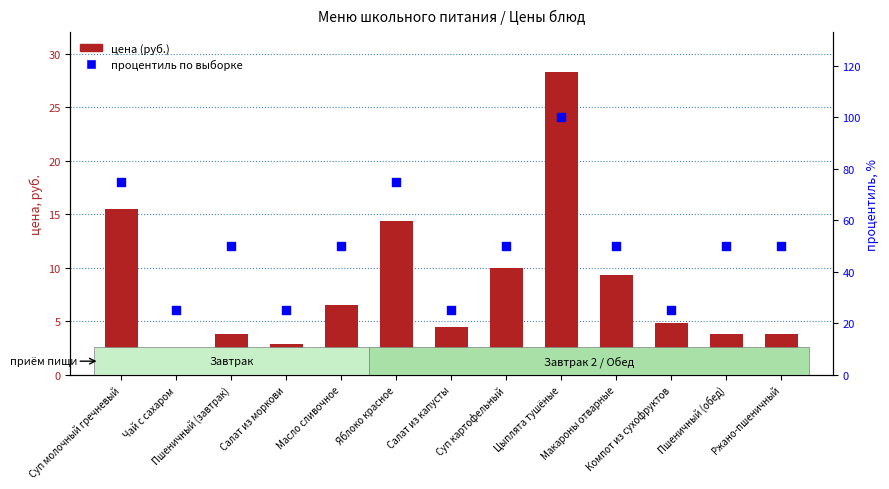

Which series contains the lowest Y value?

цена (руб.)